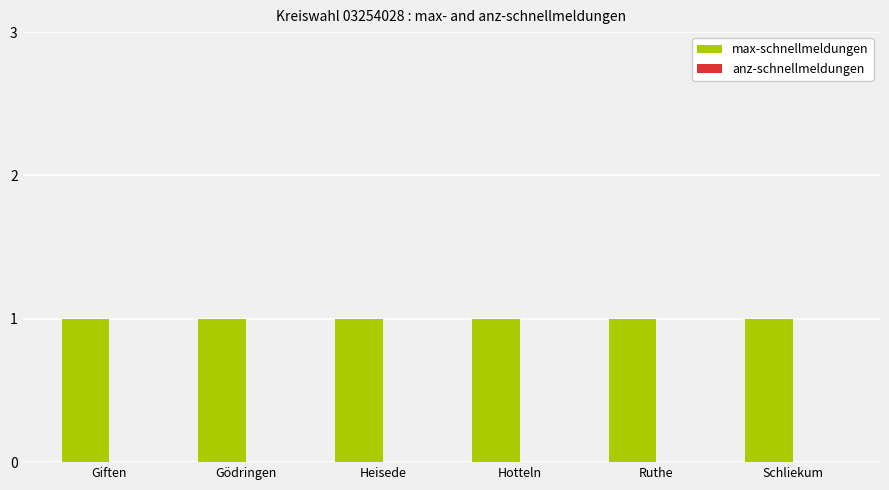

Which series has the largest range (max minus min)?

max-schnellmeldungen